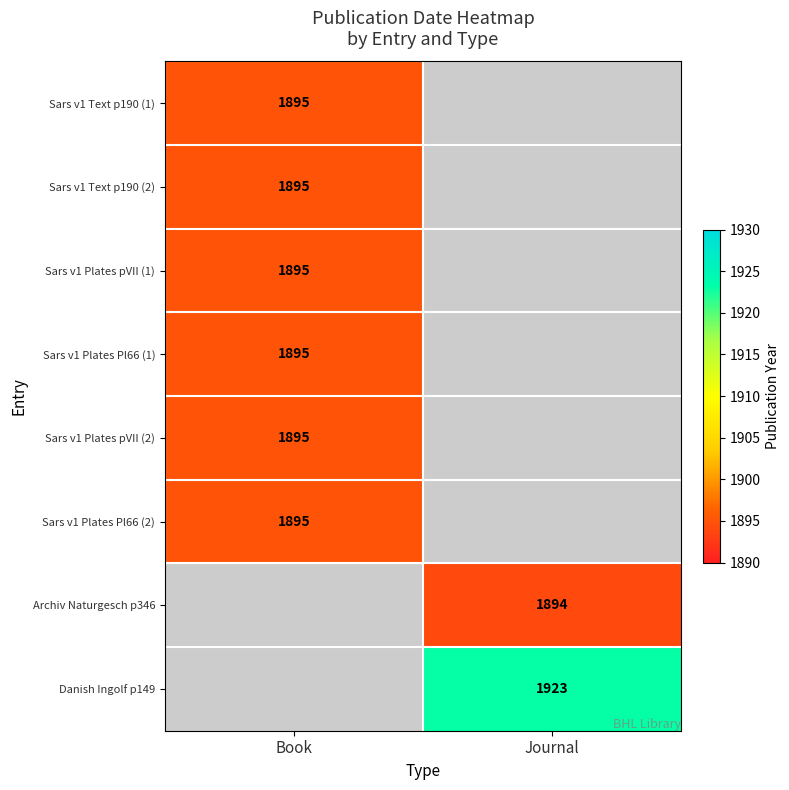

Is the value of Archiv Naturgesch p346 at Journal greater than the value of Sars v1 Plates Pl66 (1) at Book?

No